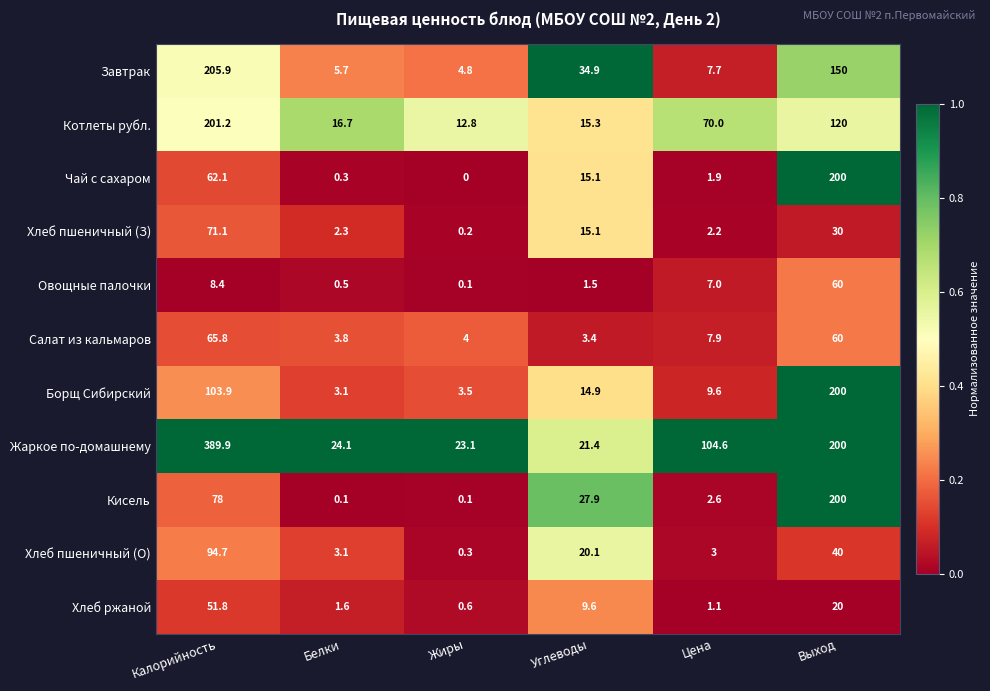

What is the greatest value displayed?

389.9